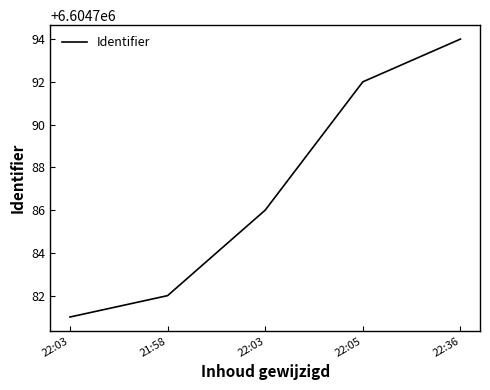

How many lines are shown in the chart?

1